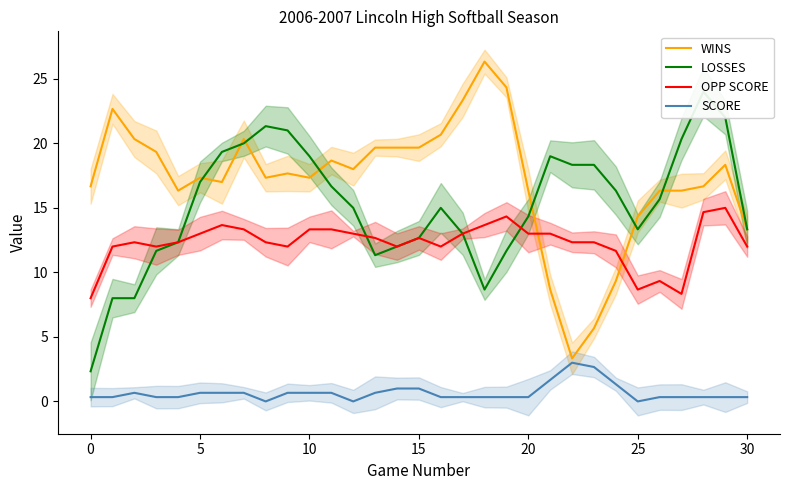

What is the label of the 6th point from the right?

25